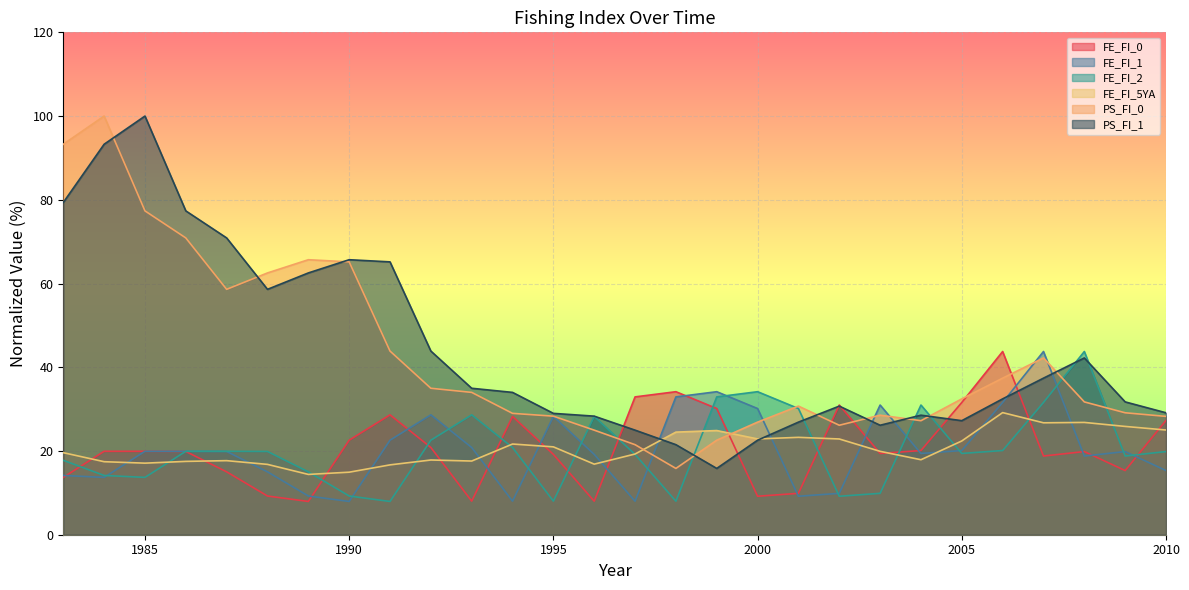

Where is the first local minimum for FE_FI_2?

1985